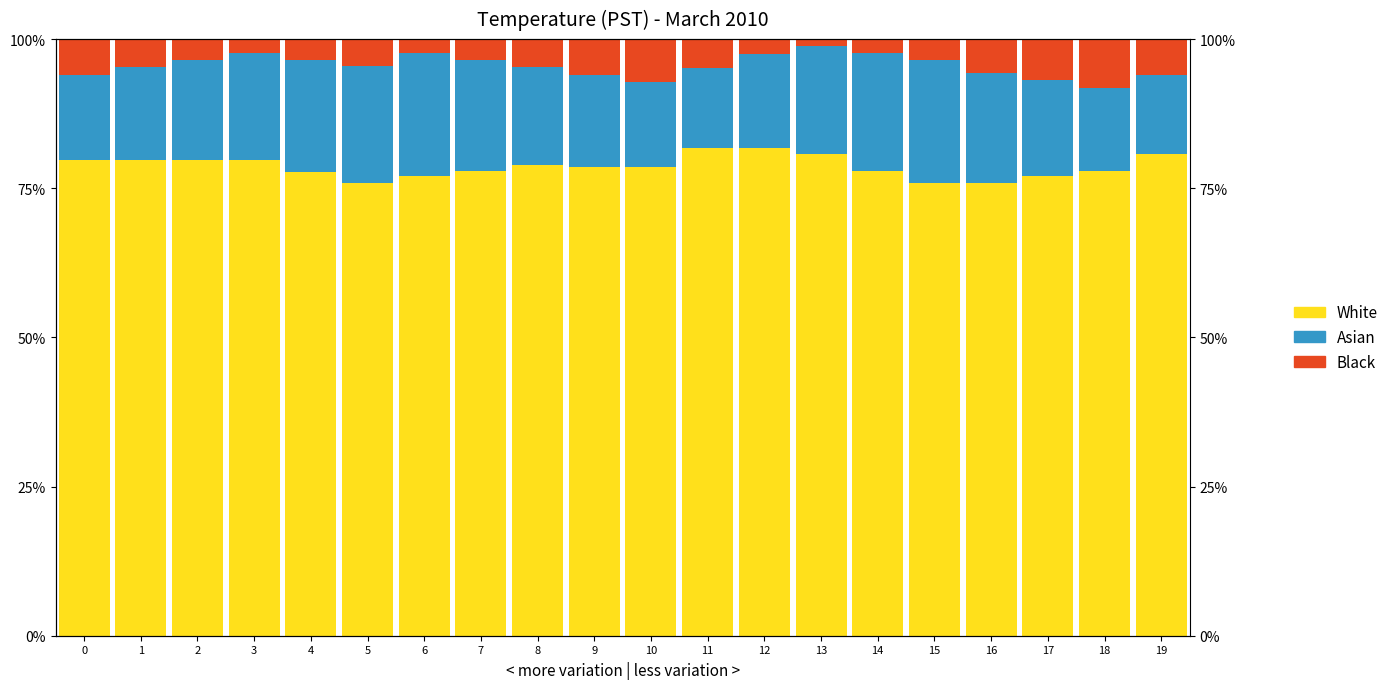

True or false: Black has a value of 0.0 at 12.

False